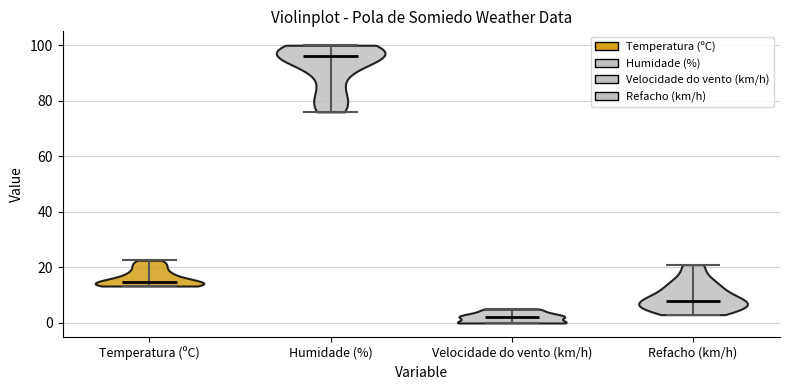

Reading left to right, read every violin against the y-axis: where its median line is, and the lowest and highest points it reaches. The values are not printed on the chart, so give them approximately, as read against the axis.

Temperatura (ºC): median line 14, lowest point 14, highest point 22
Humidade (%): median line 96, lowest point 76, highest point 100
Velocidade do vento (km/h): median line 2, lowest point 0, highest point 6
Refacho (km/h): median line 8, lowest point 4, highest point 22